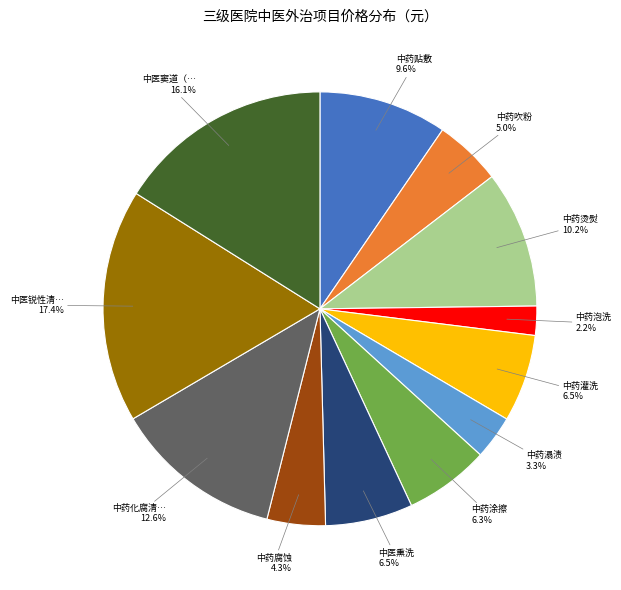

Is there a majority slice in this chart?

No